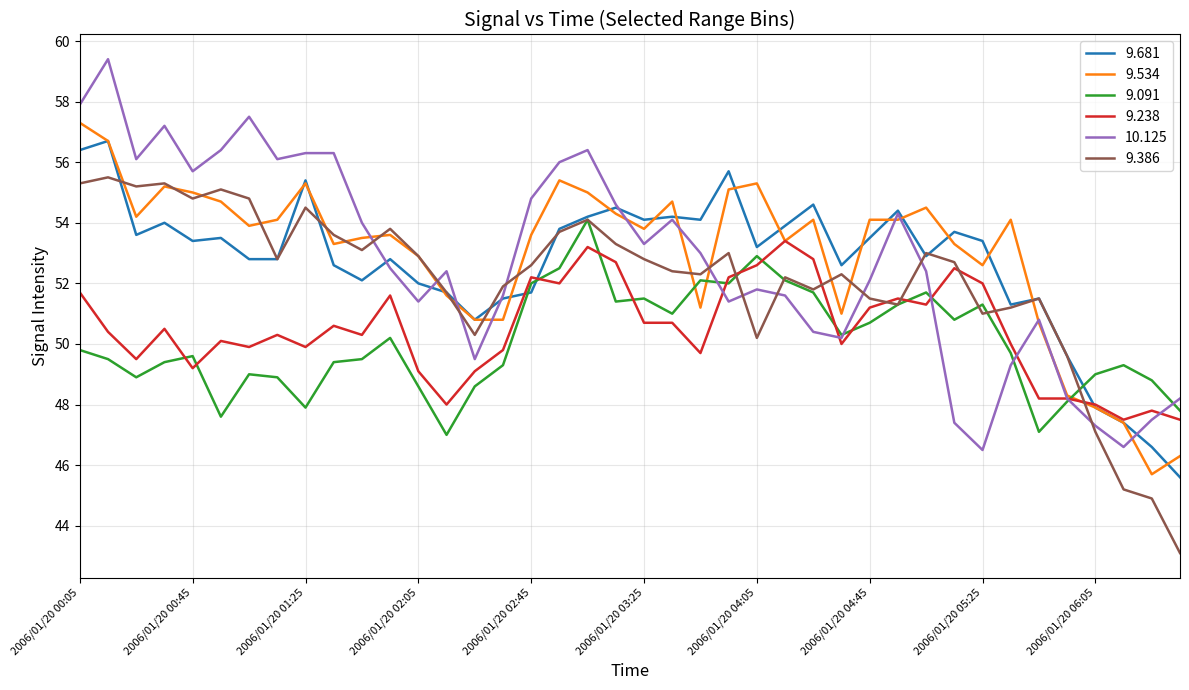

What is the smallest value displayed?

43.1